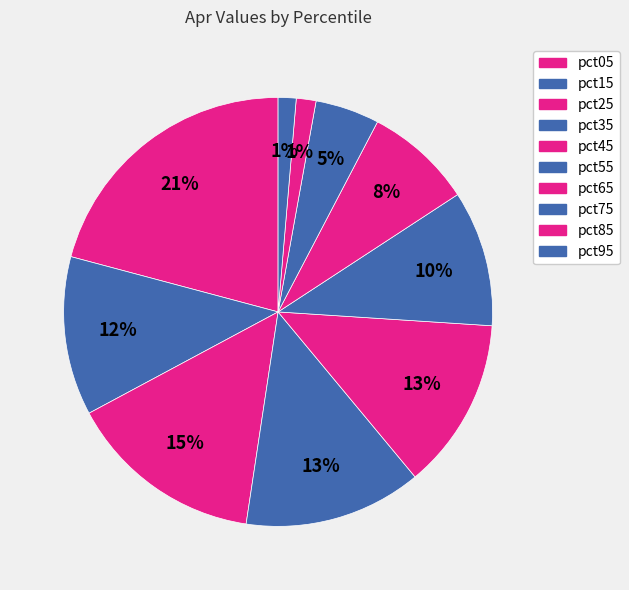

True or false: pct85 accounts for 11% of the total.

False